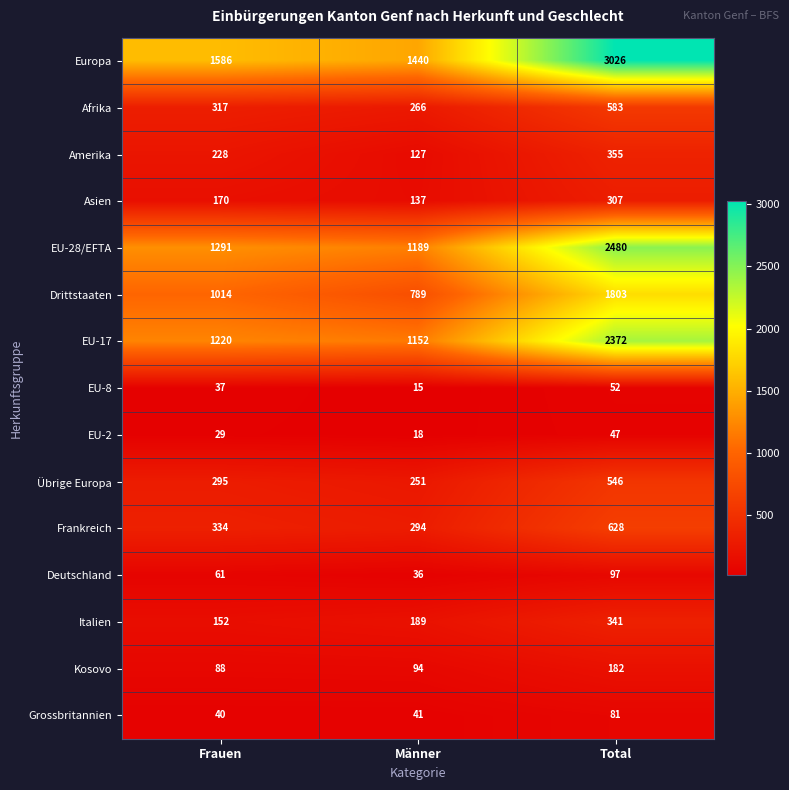

Which series has the largest total across all categories?

Europa